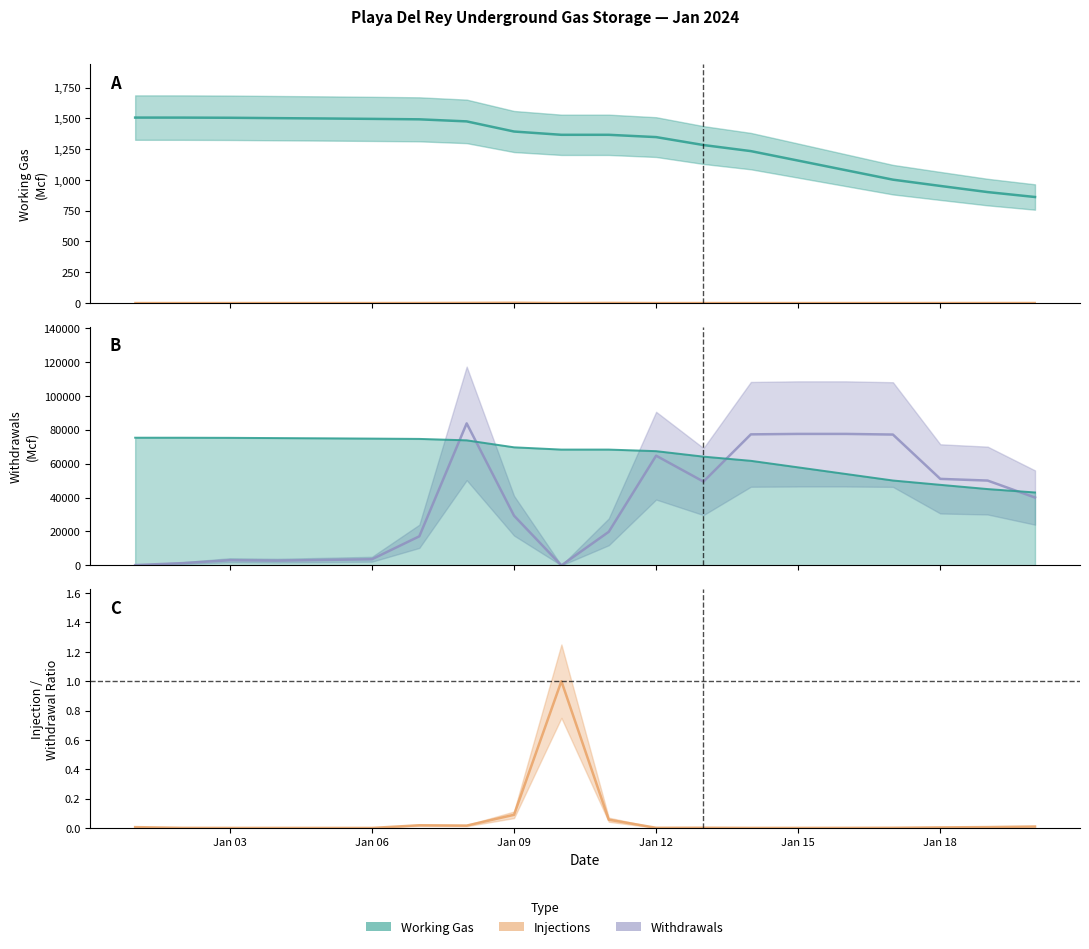

Does the chart have visible grid lines?

No